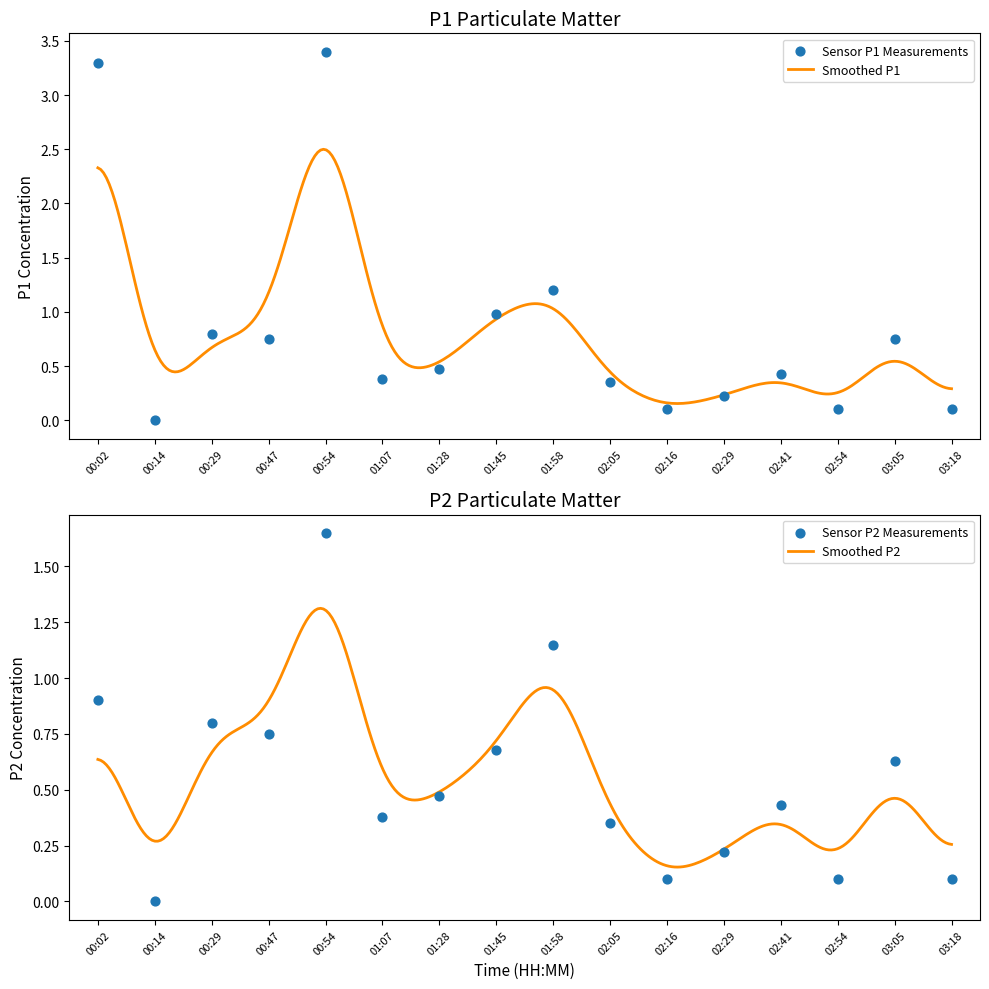

At which category is the sum across all series the highest?

00:54